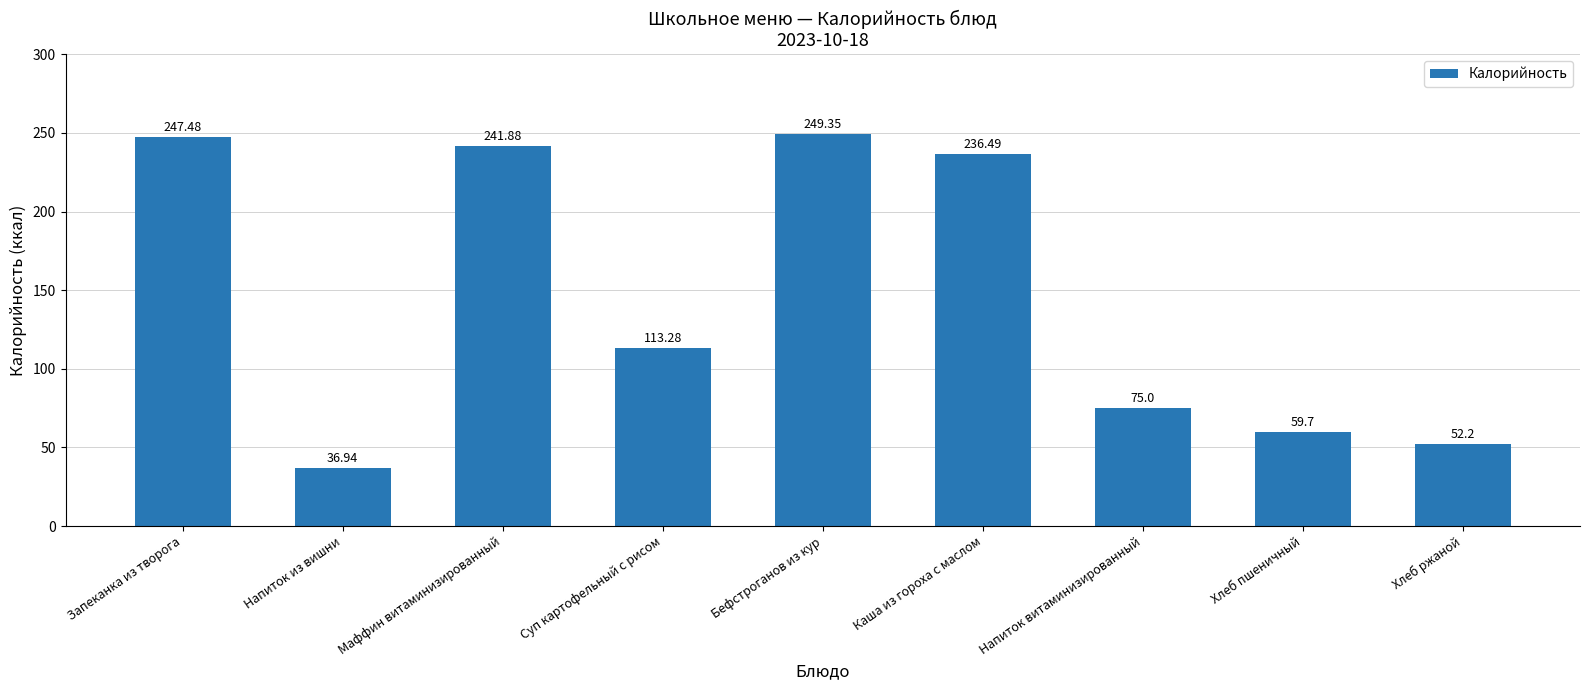

Count the number of values greater than 113.

5